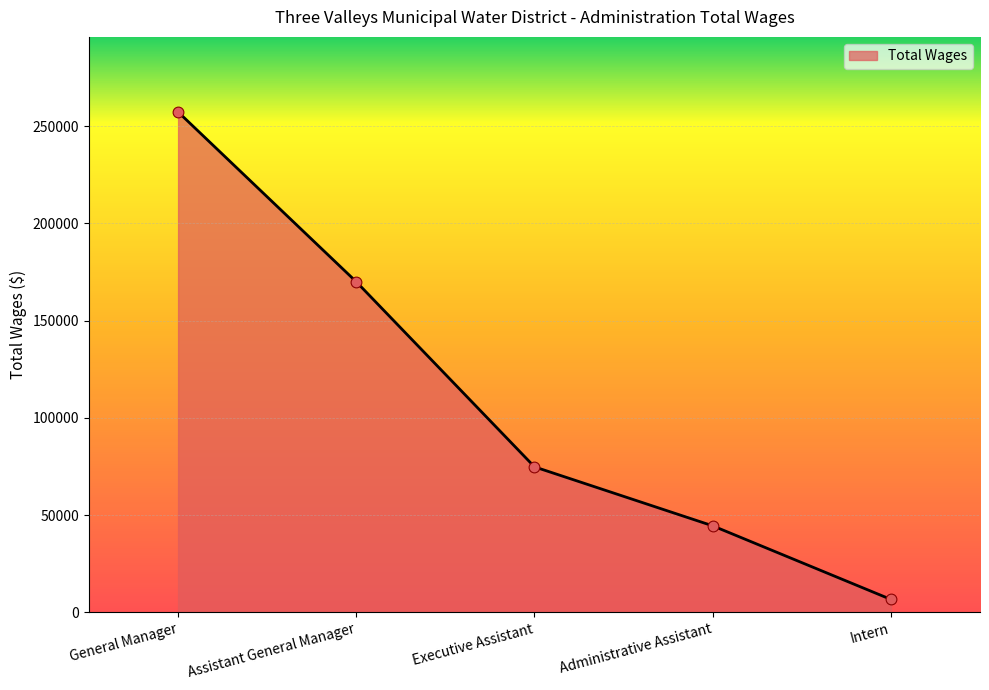

What is the change in value from General Manager to Administrative Assistant?

-212915